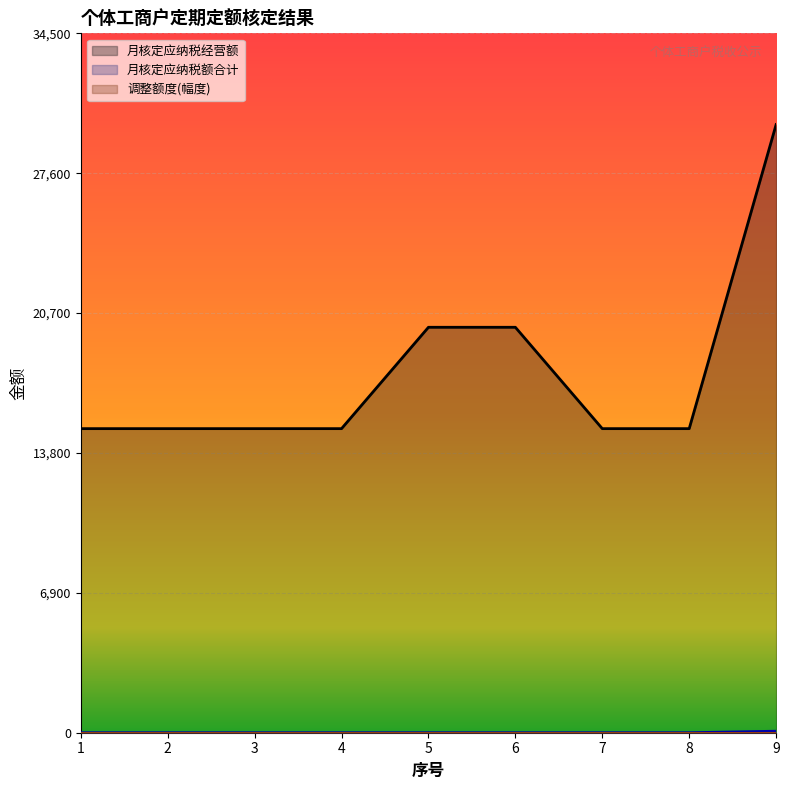

Read the 月核定应纳税经营额 value at 4.

15000